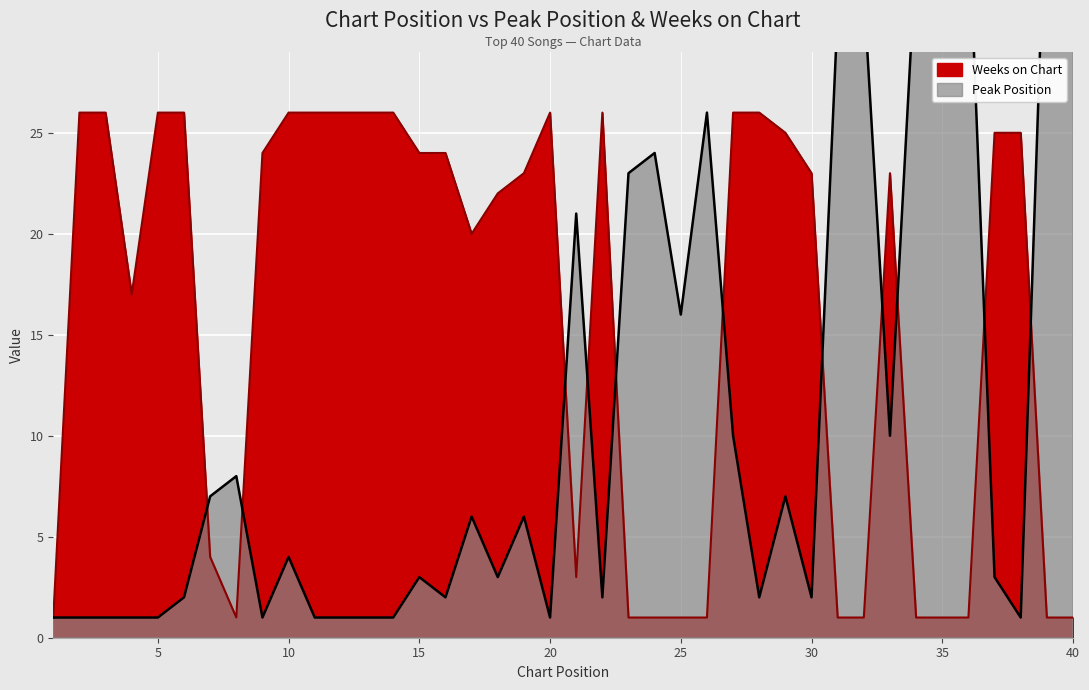

Which series has the largest range (max minus min)?

Peak Position